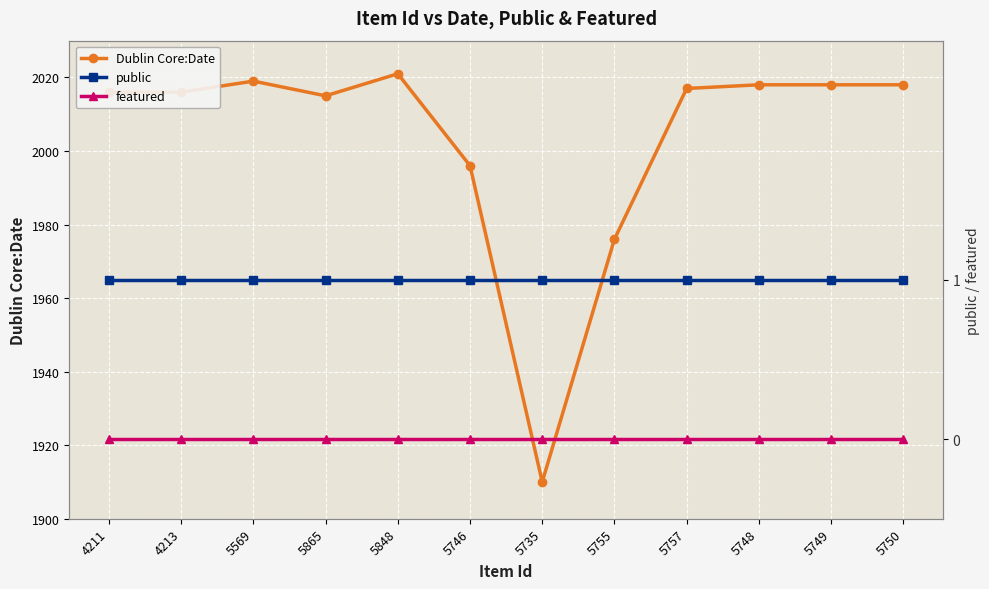

What is the label of the 3rd point from the left?

5569